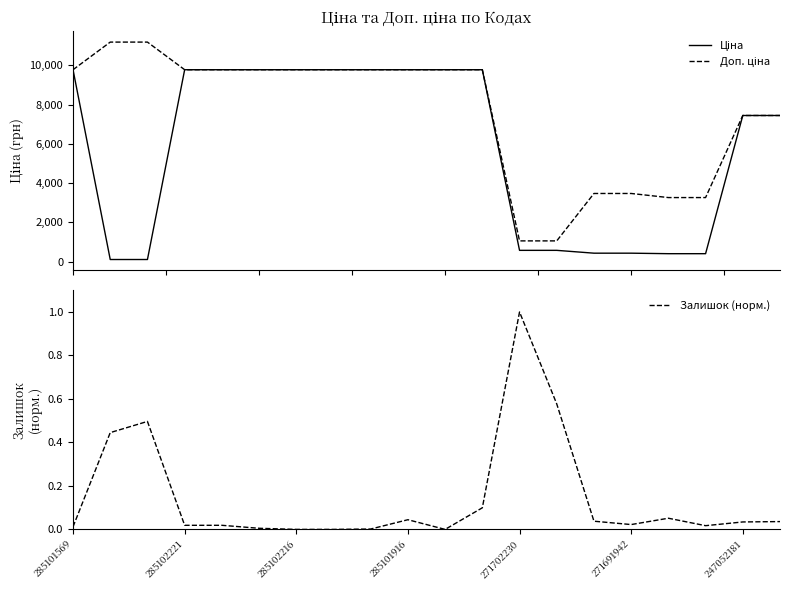

How many data points does each series have?

20